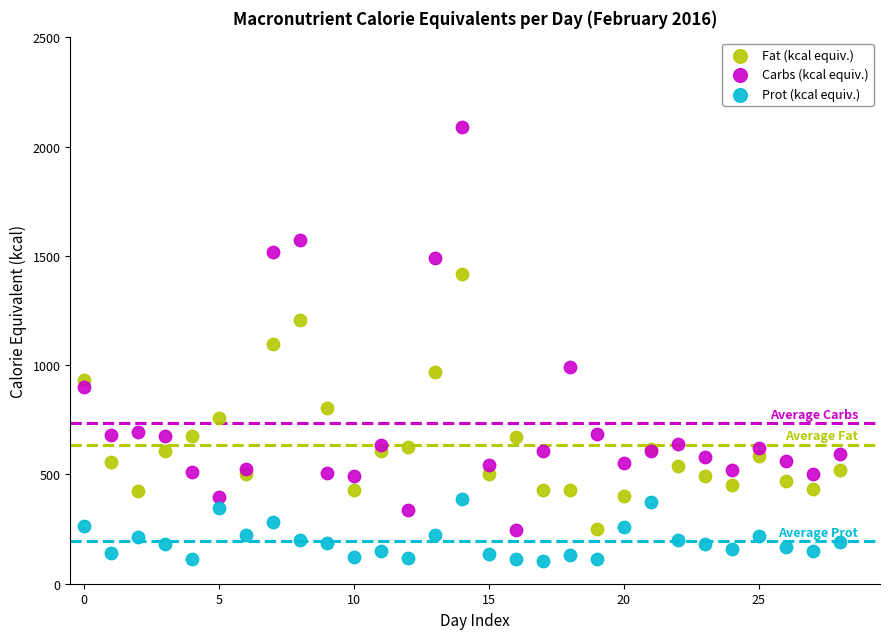

Which series reaches the maximum Y coordinate?

Carbs (kcal equiv.)